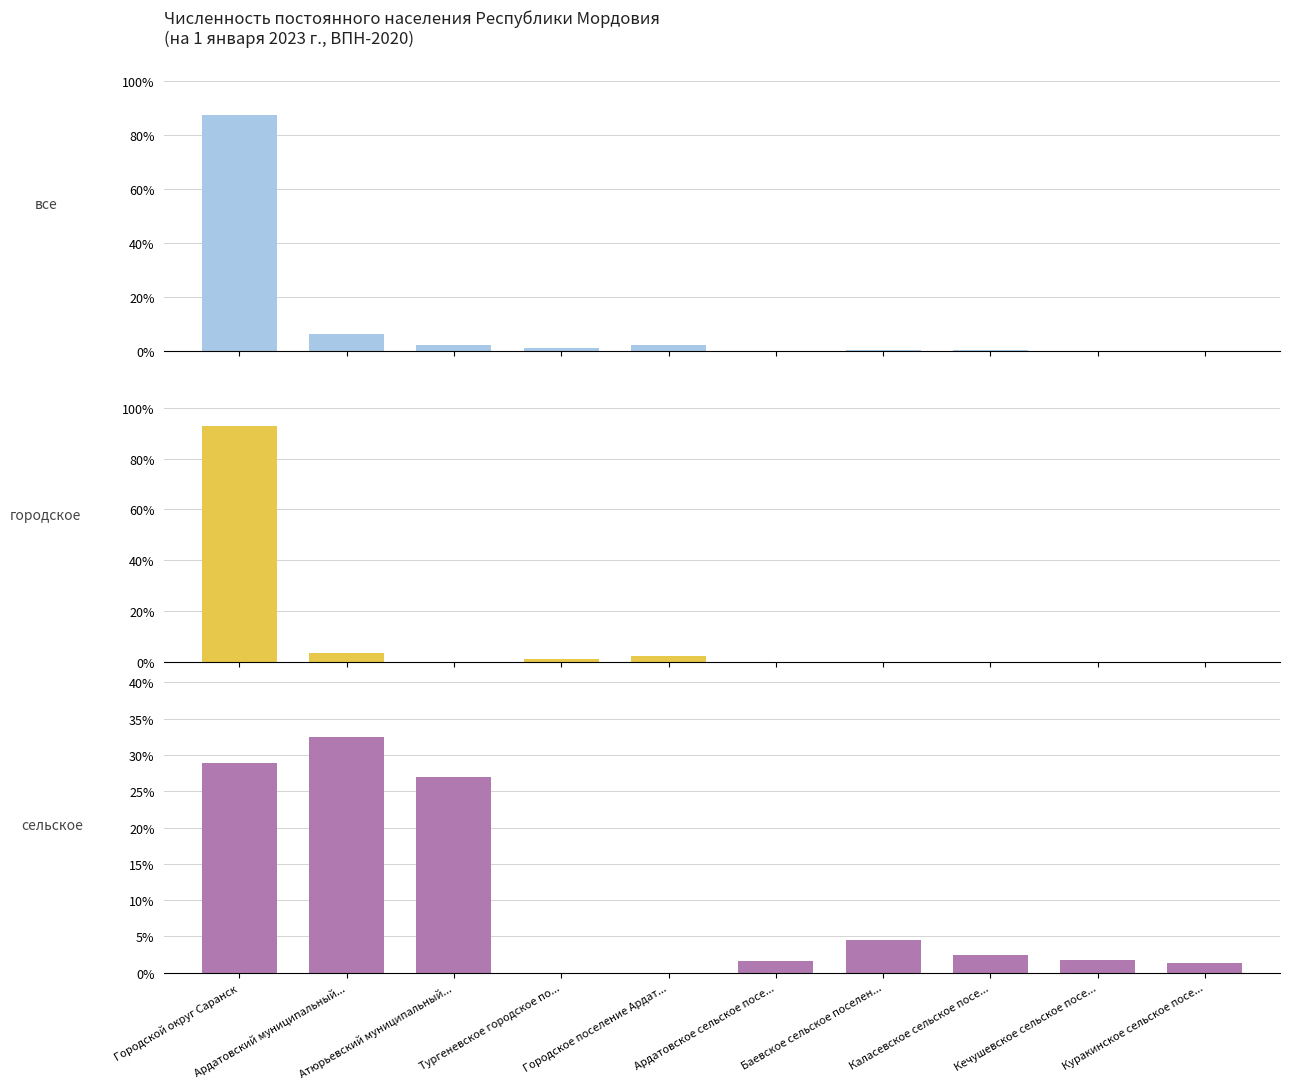

What is the maximum value for городское?

92.7